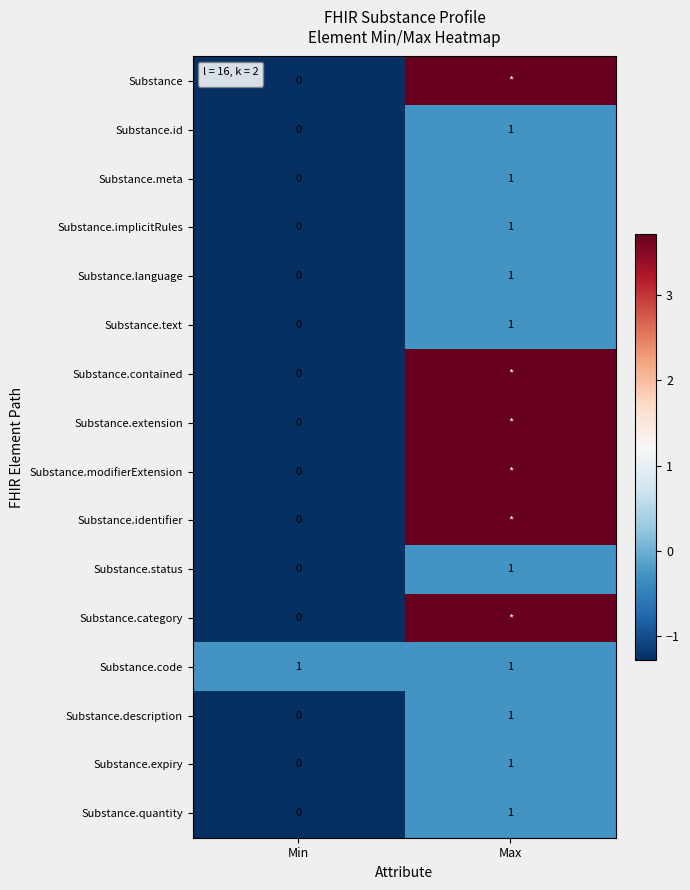

What is the greatest value displayed?

3.7